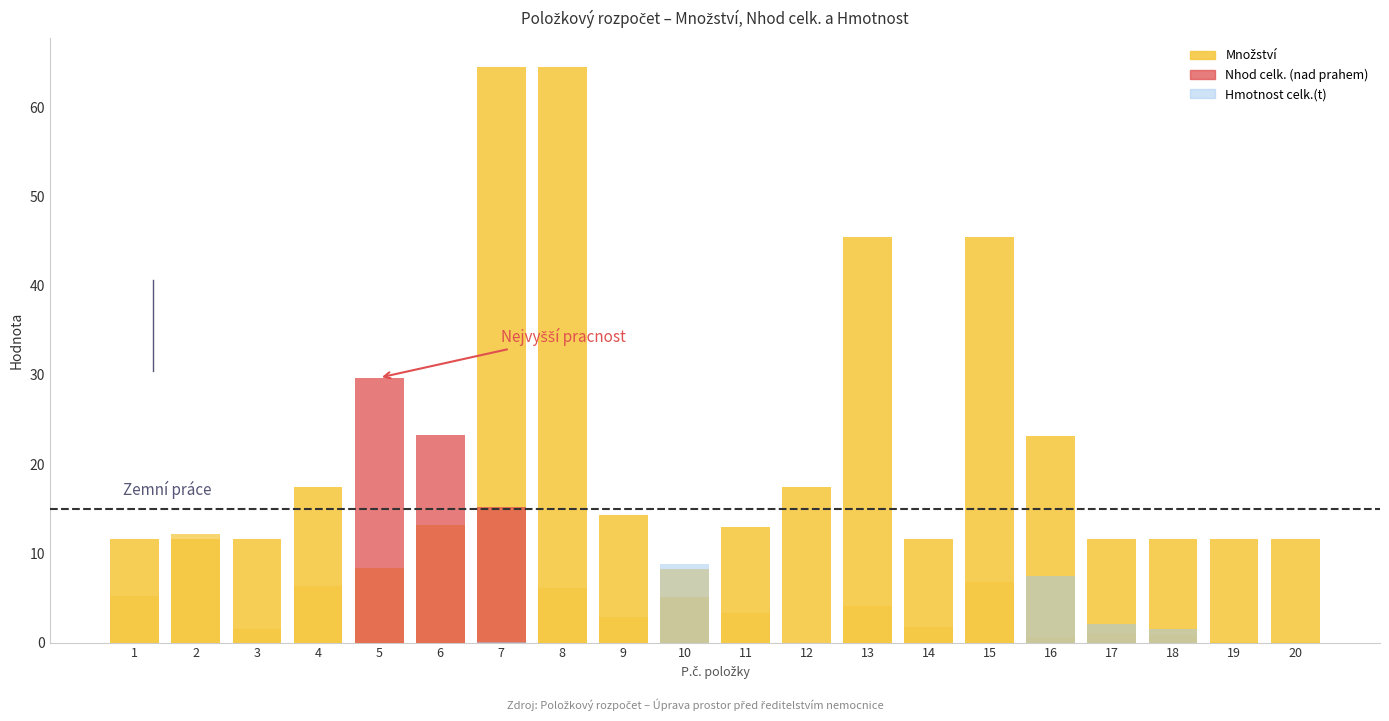

Which series changed the most between 2 and 9?

Nhod celk.